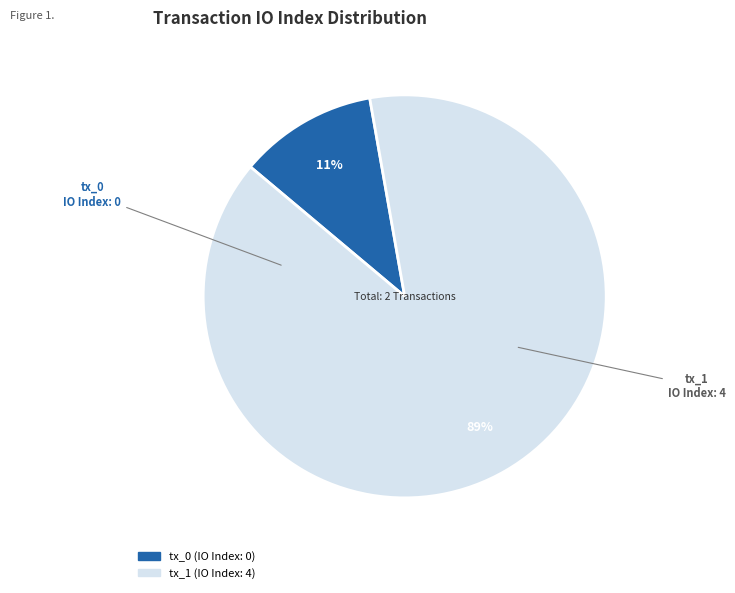

True or false: tx_1 accounts for 89% of the total.

True